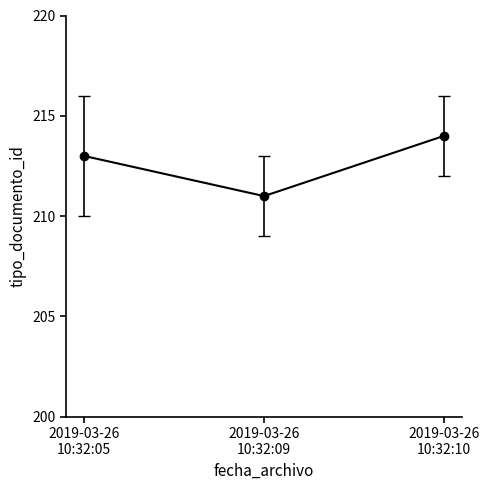

What is the difference between the maximum and minimum values?

3